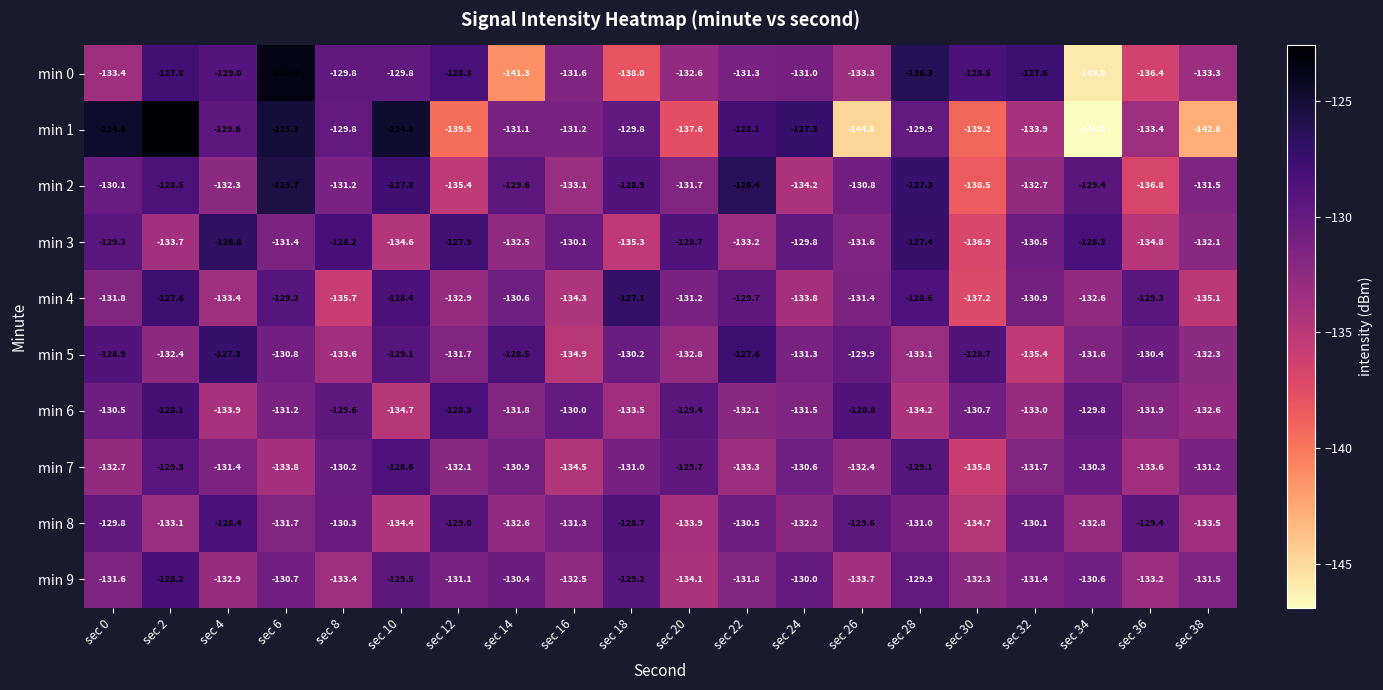

Which series has the largest range (max minus min)?

min 1